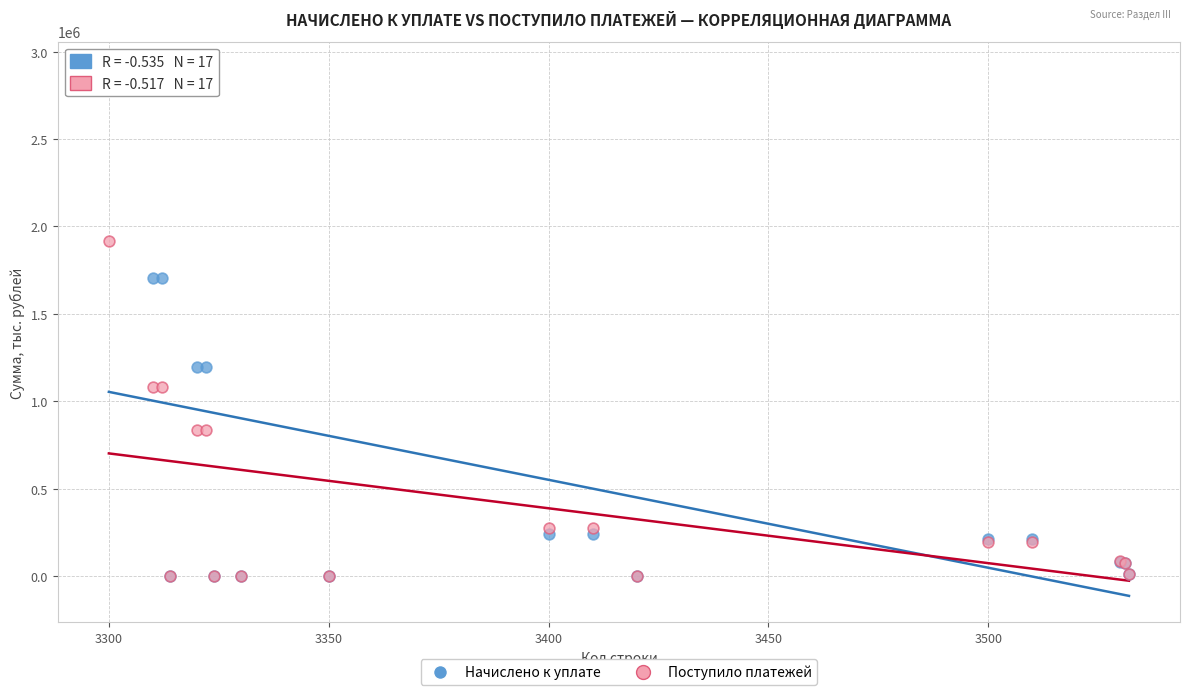

What are all the series names shown in the legend?

Начислено к уплате, Поступило платежей